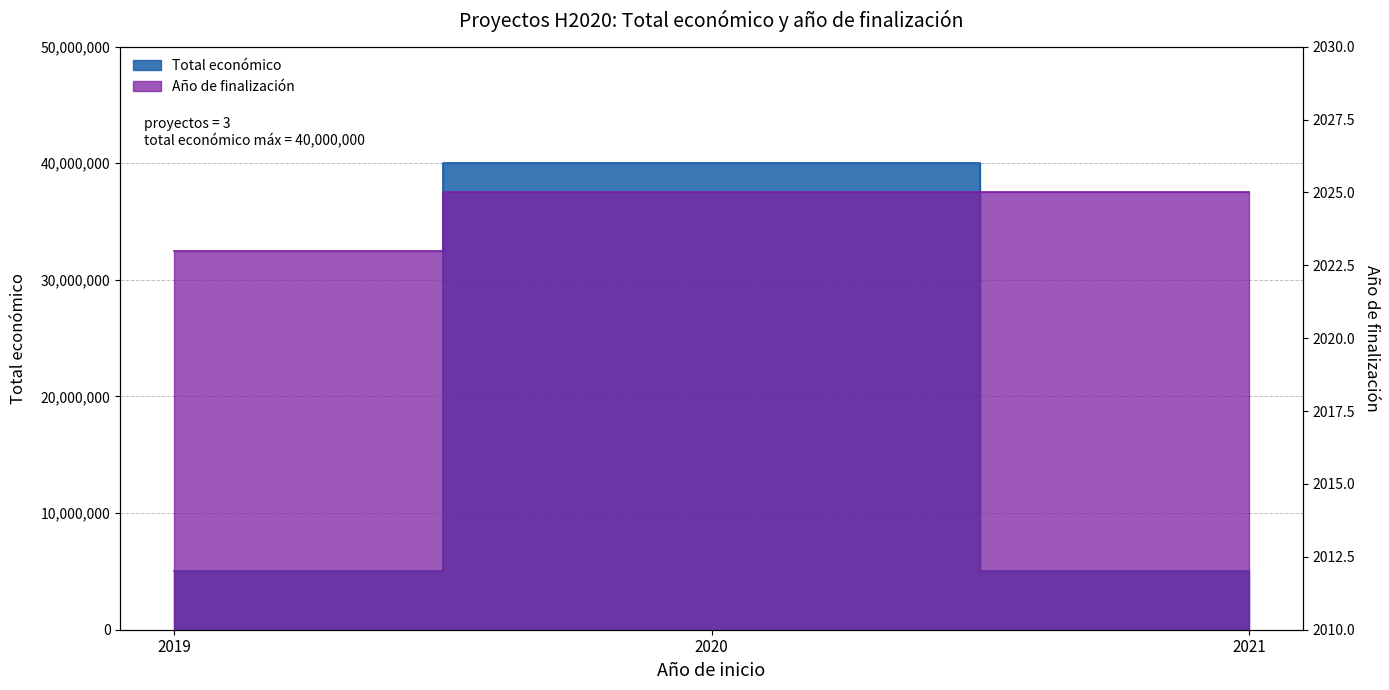

At which label is the value closest to 2024?

2019